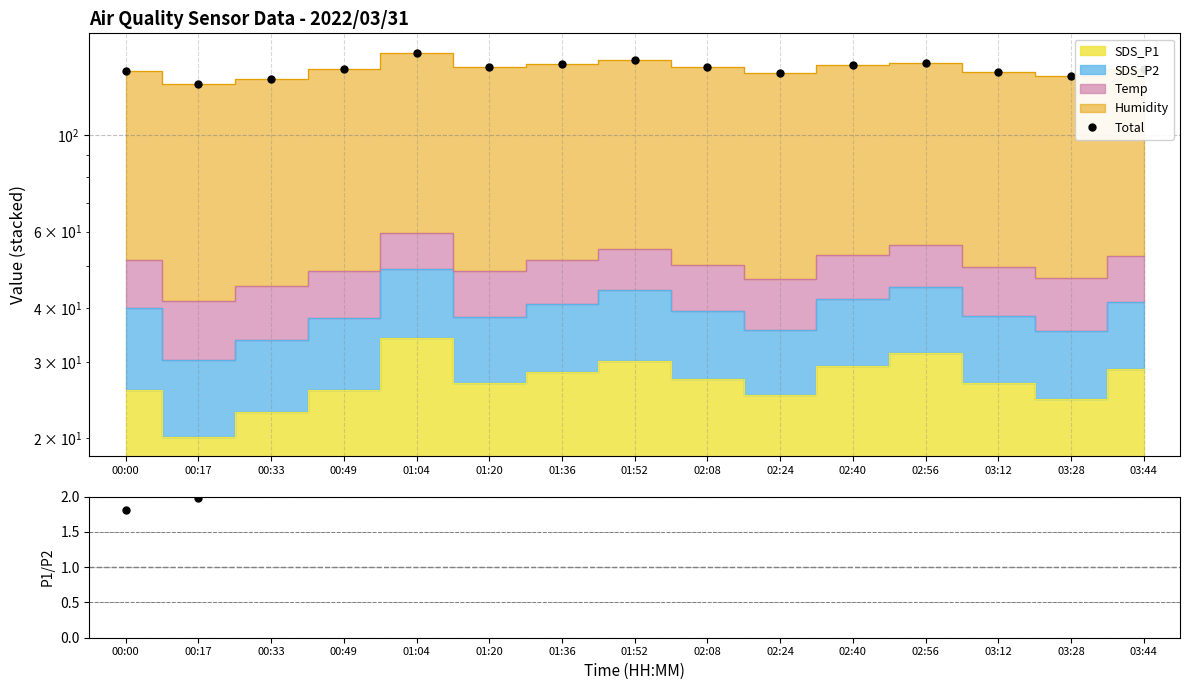

Is the value of SDS_P1/SDS_P2 at 00:49 greater than the value of Total at 01:36?

No